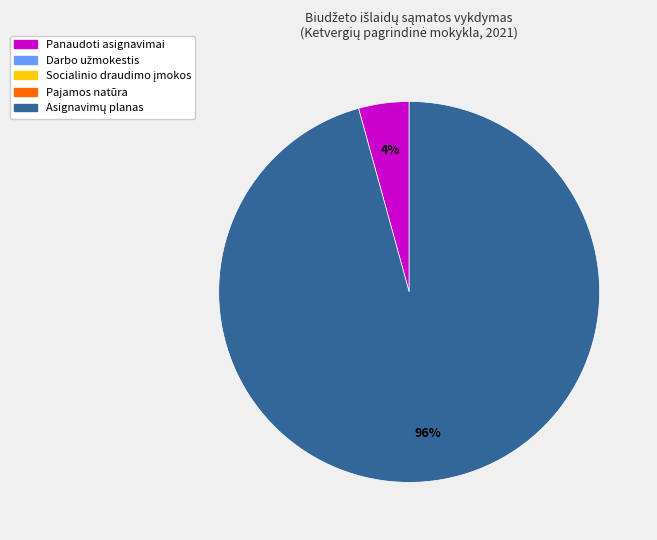

Is there a majority slice in this chart?

Yes